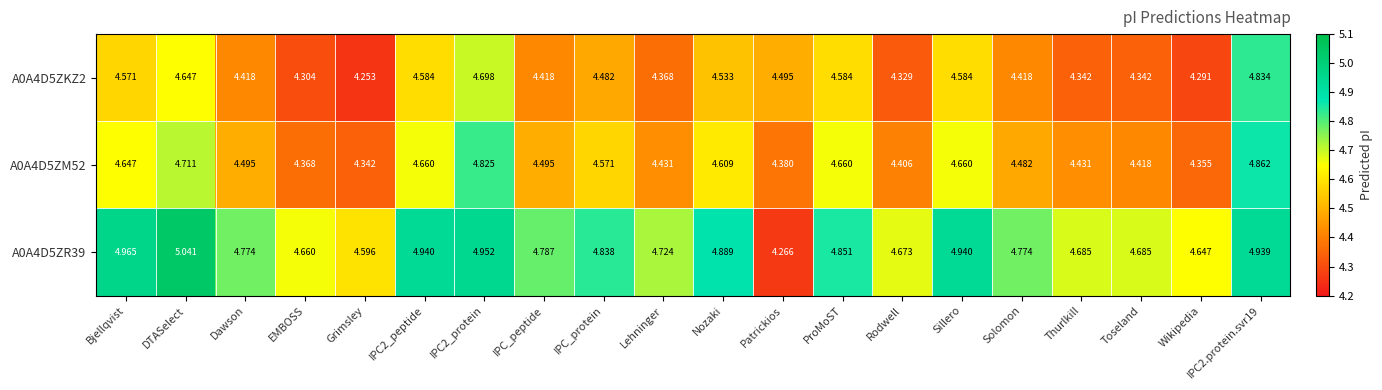

At which label is A0A4D5ZM52 closest to 4?

Grimsley